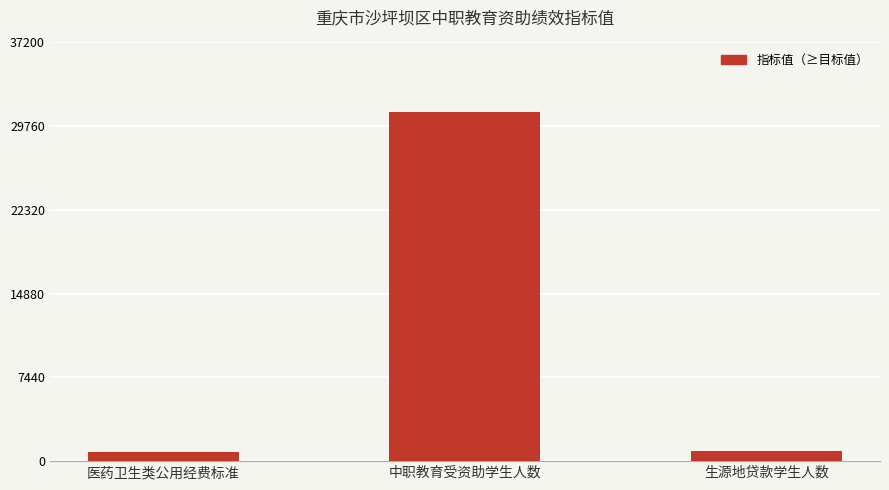

Approximately how many times larger is the value at 中职教育受资助学生人数 compared to 生源地贷款学生人数?

34.4